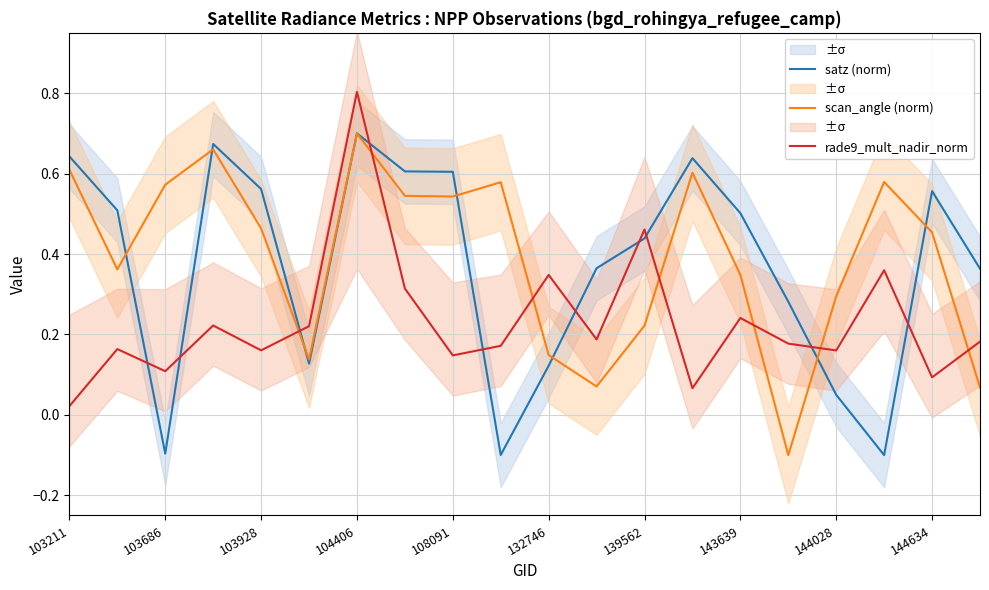

What is the maximum value for rade9_mult_nadir_norm?

0.8